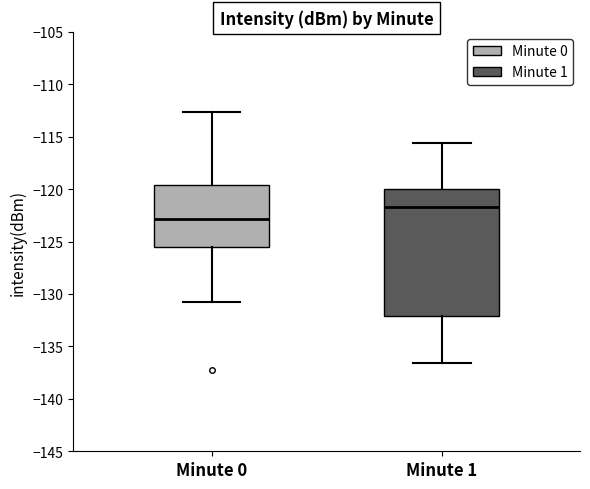

Reading left to right, read every box against the y-axis: the position of its median line, the range the box covers, and the ends of its whiskers. The values are not printed on the chart, so give them approximately, as read against the axis.

Minute 0: median -123.0, box -125.5 to -119.5, whiskers -130.5 to -112.5
Minute 1: median -121.5, box -132.0 to -120.0, whiskers -136.5 to -115.5